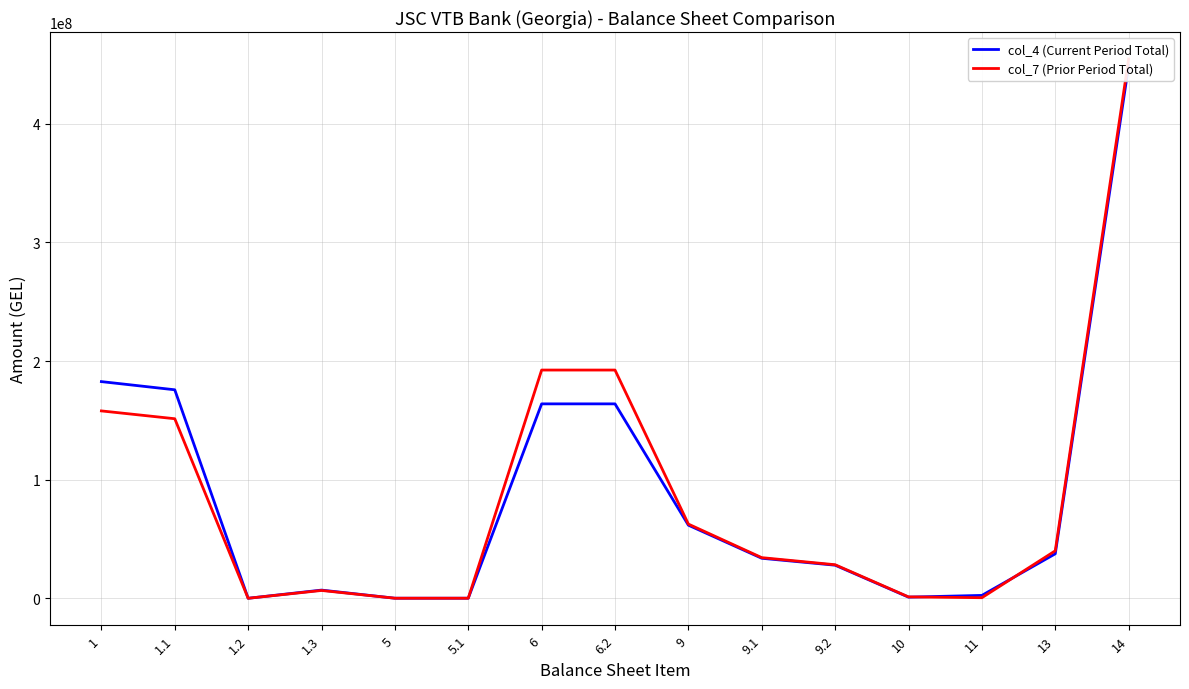

Is the value of col_4 (Current Period Total) at 1.2 greater than the value of col_7 (Prior Period Total) at 9?

No